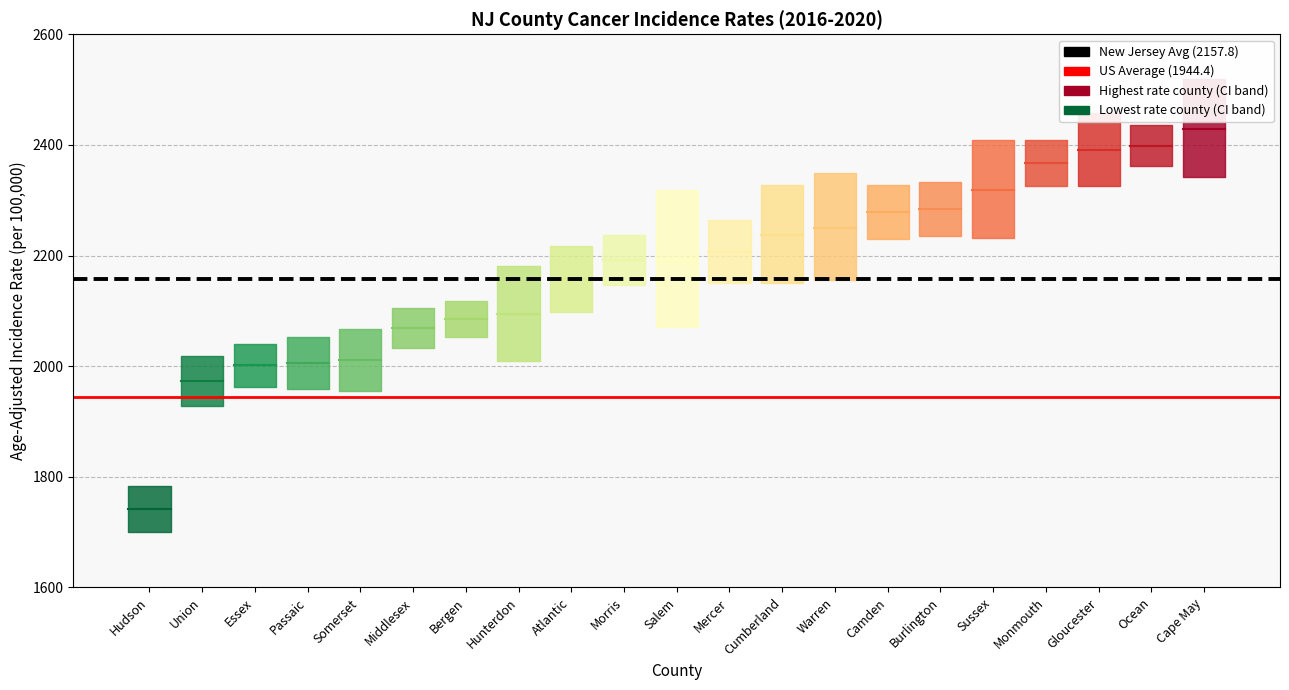

True or false: US Average has a value of 1944.4 at Hudson.

True